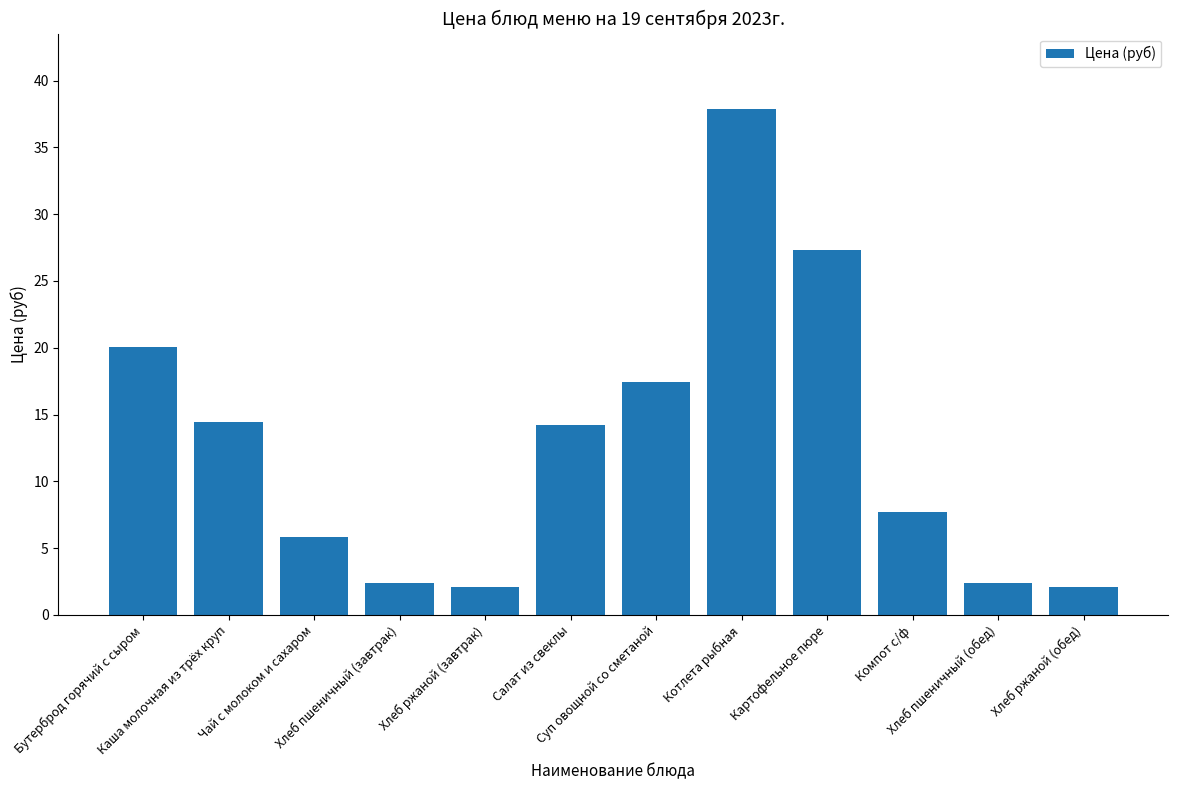

What is the difference between the values at Суп овощной со сметаной and Картофельное пюре?

9.9